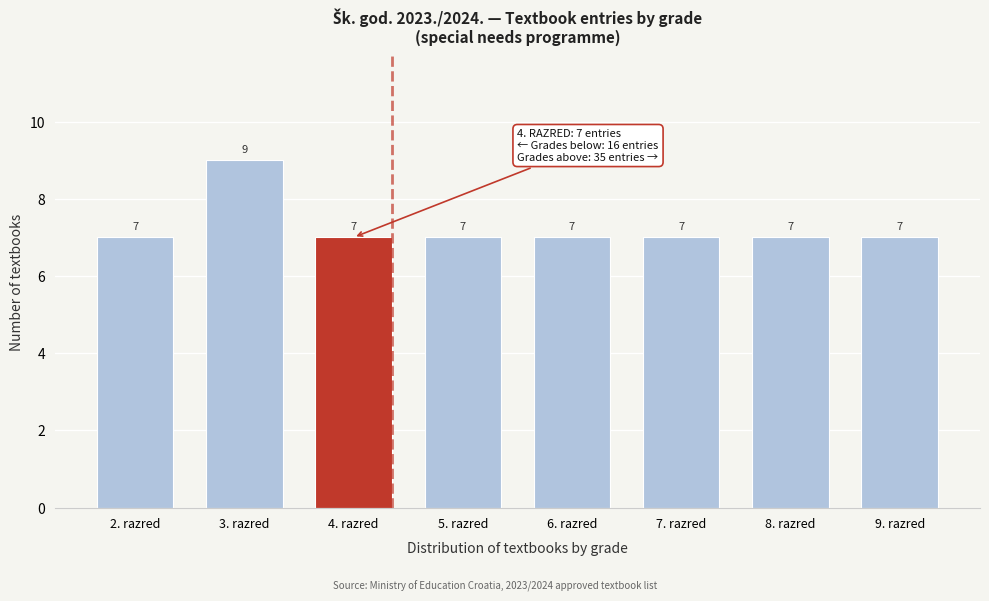

Reading left to right, extract all data points from this chart.

2. razred=7	3. razred=9	4. razred=7	5. razred=7	6. razred=7	7. razred=7	8. razred=7	9. razred=7